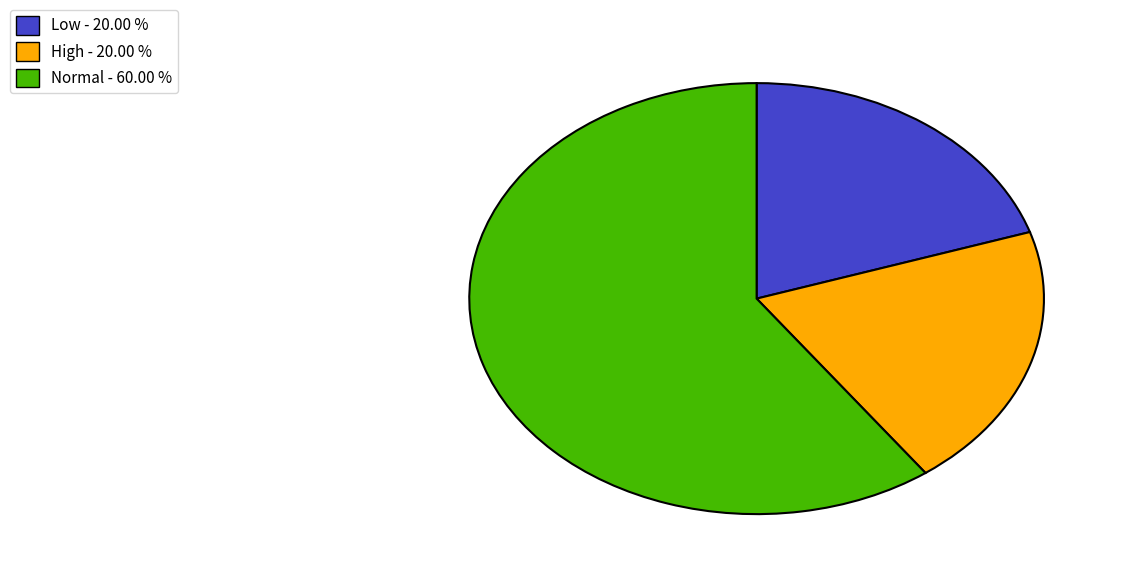

How many slices are in this pie chart?

3